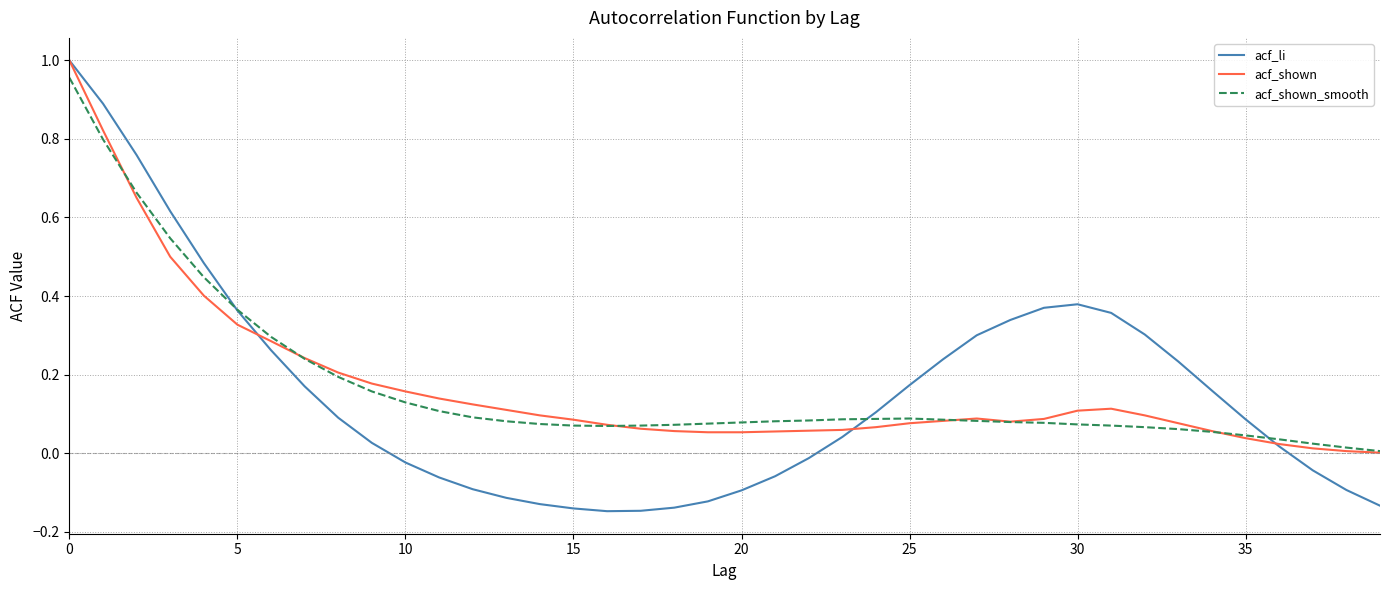

In acf_shown_smooth, how many points are higher than both neighbors (excluding endpoints)?

1